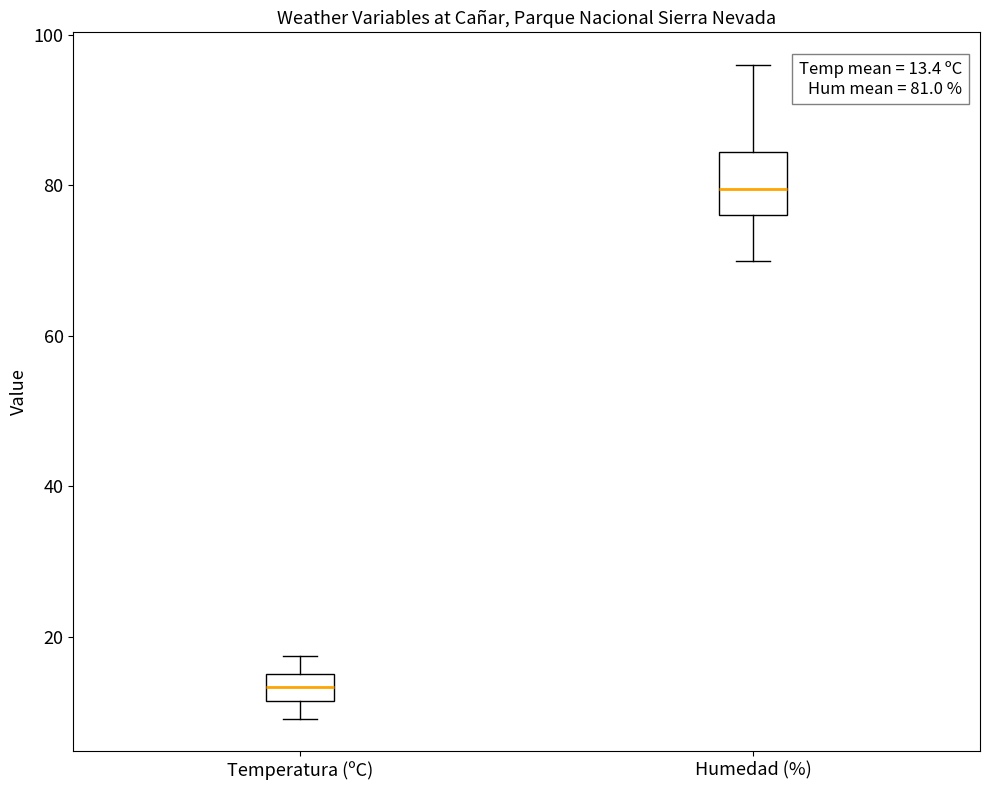

Which box is the tallest, from its lower edge to its upper edge?

Humedad (%)